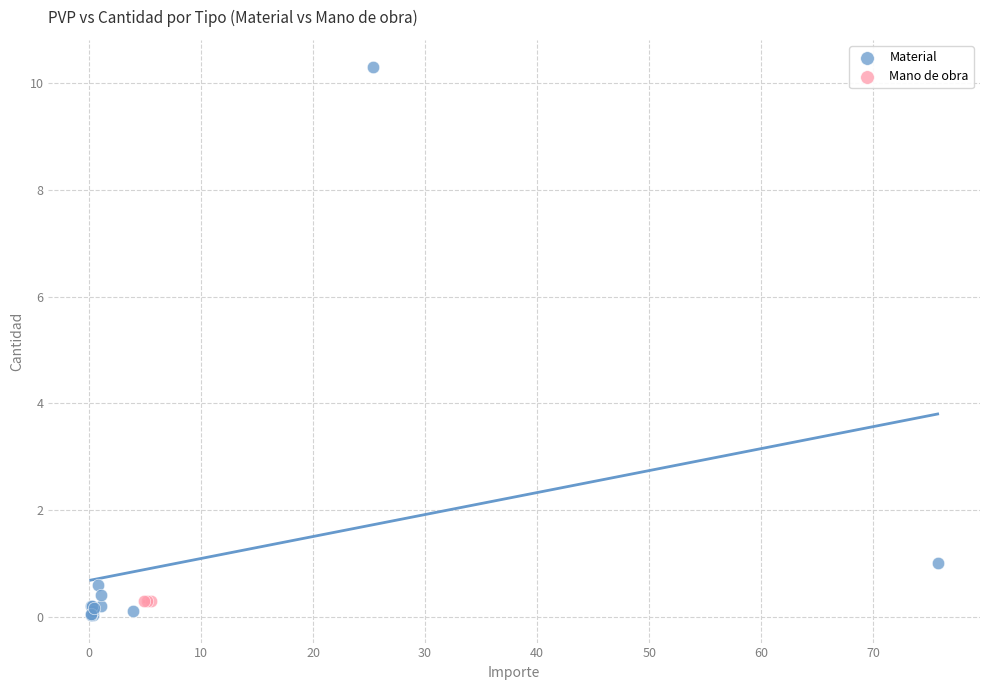

Which series reaches the maximum Y coordinate?

Material